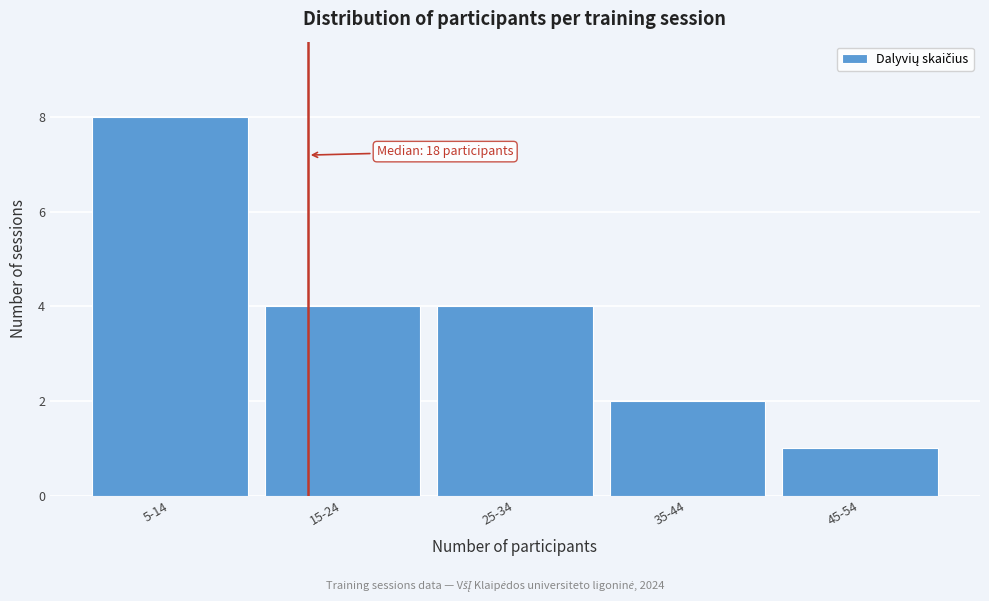

Reading left to right, what are all the values shown in this chart?

8	4	4	2	1